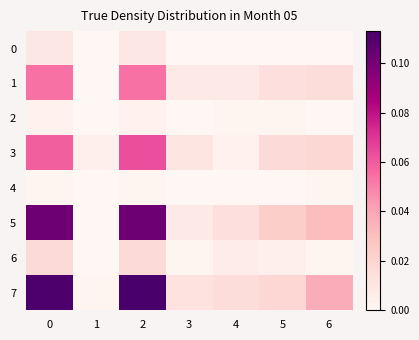

At which category does the chart reach its peak across all series?

2